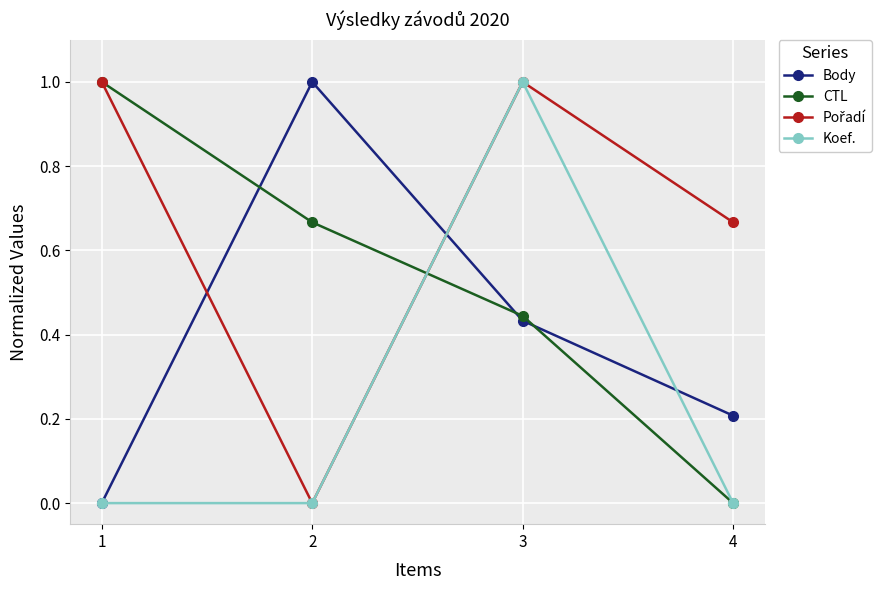

Does the chart have visible grid lines?

Yes